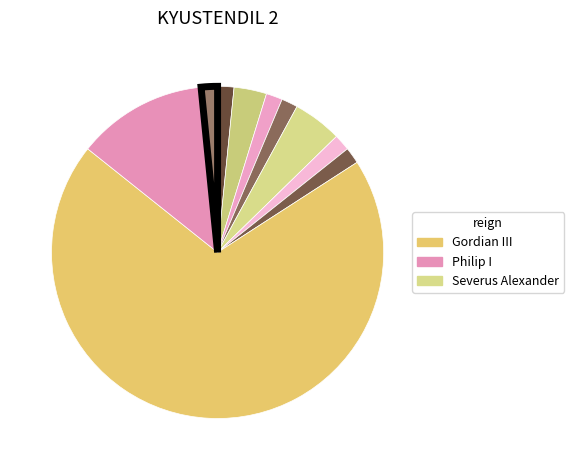

How many slices are in this pie chart?

10